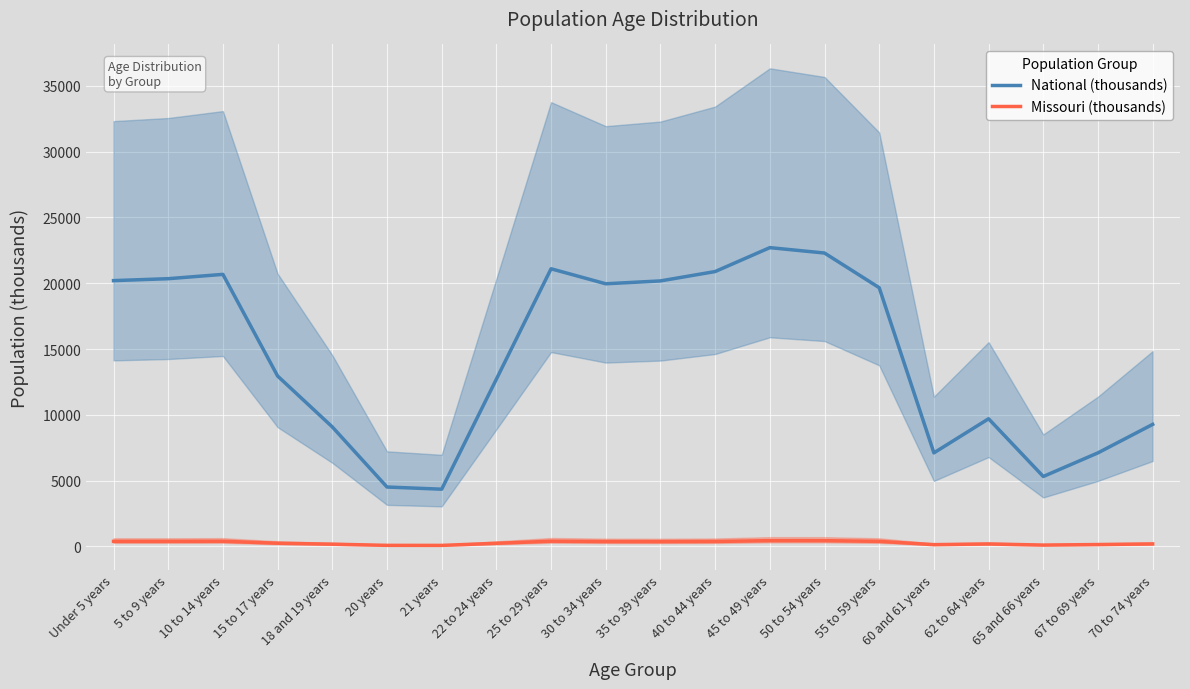

What position from the left is 10 to 14 years?

3